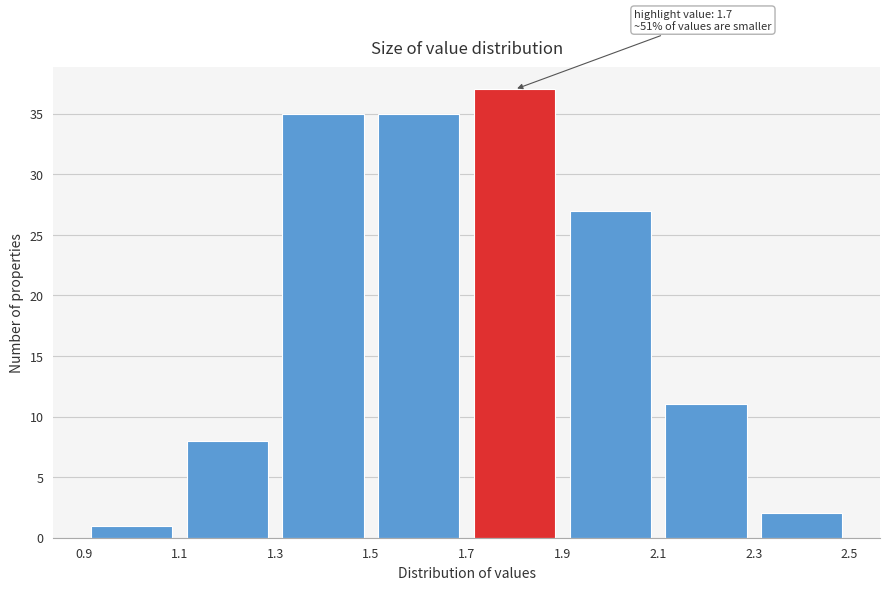

Over which range of the x-axis is the bar tallest?

1.7 to 1.9